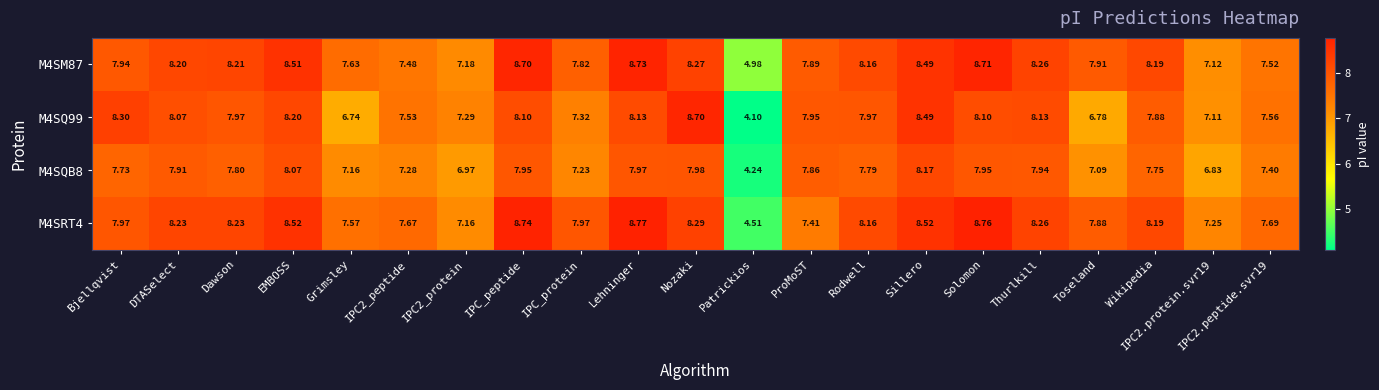

Which label corresponds to the smallest value in the chart?

Patrickios